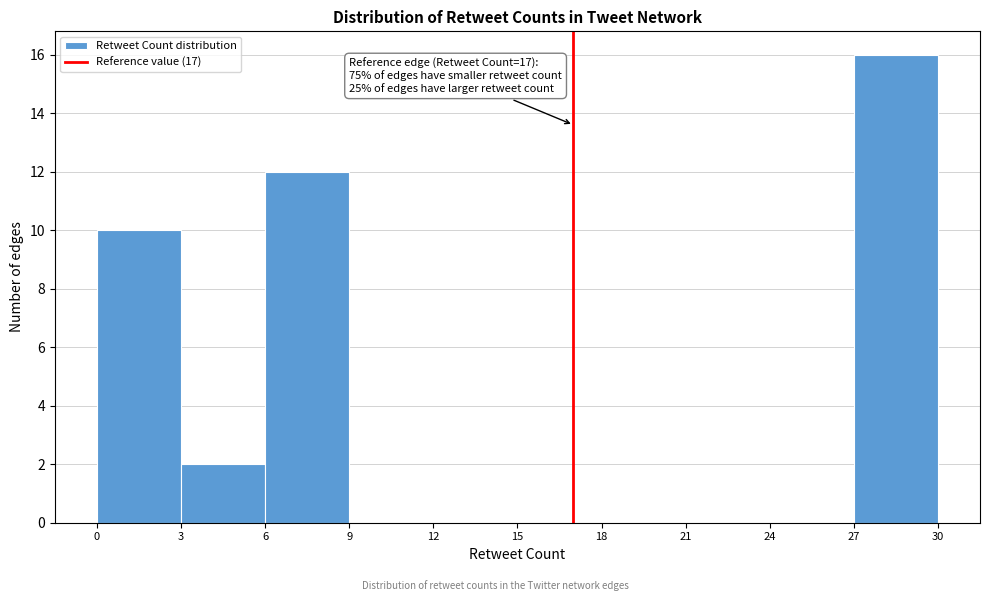

Over which range of the x-axis is the bar tallest?

27 to 30